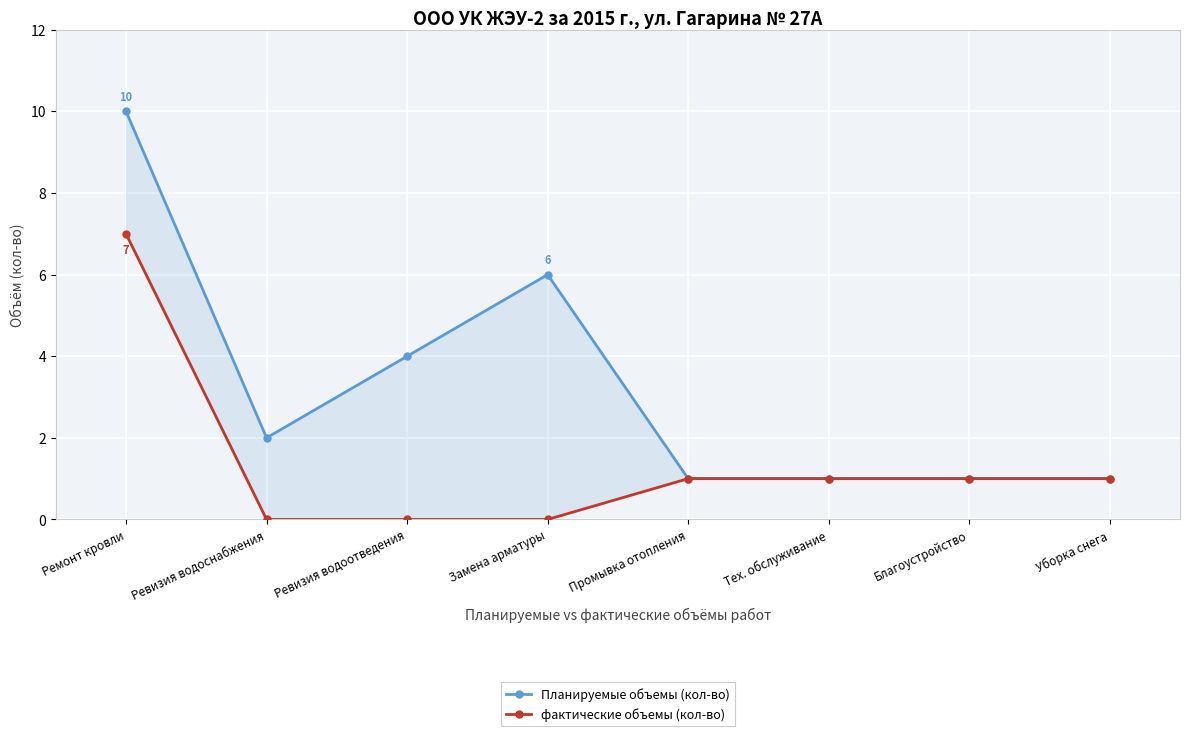

Between Ревизия водоотведения and Промывка отопления, which is larger?

Ревизия водоотведения